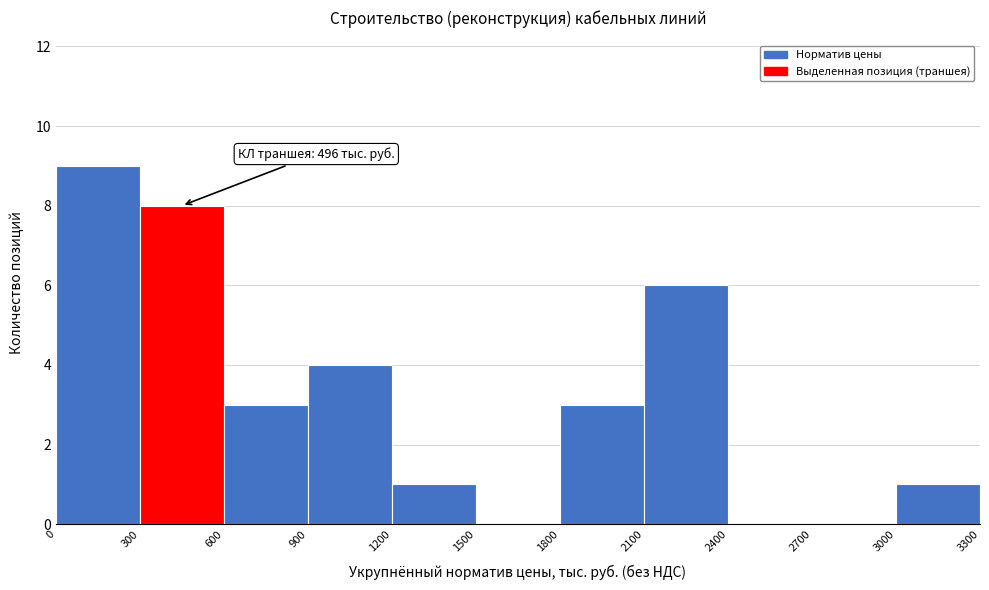

Over which range of the x-axis is the bar tallest?

0 to 300